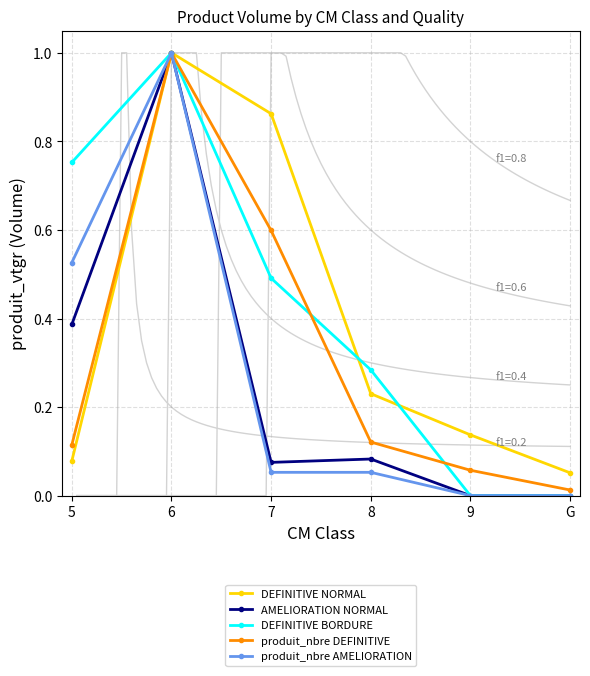

What is the sum of all produit_nbre DEFINITIVE values?

1.9